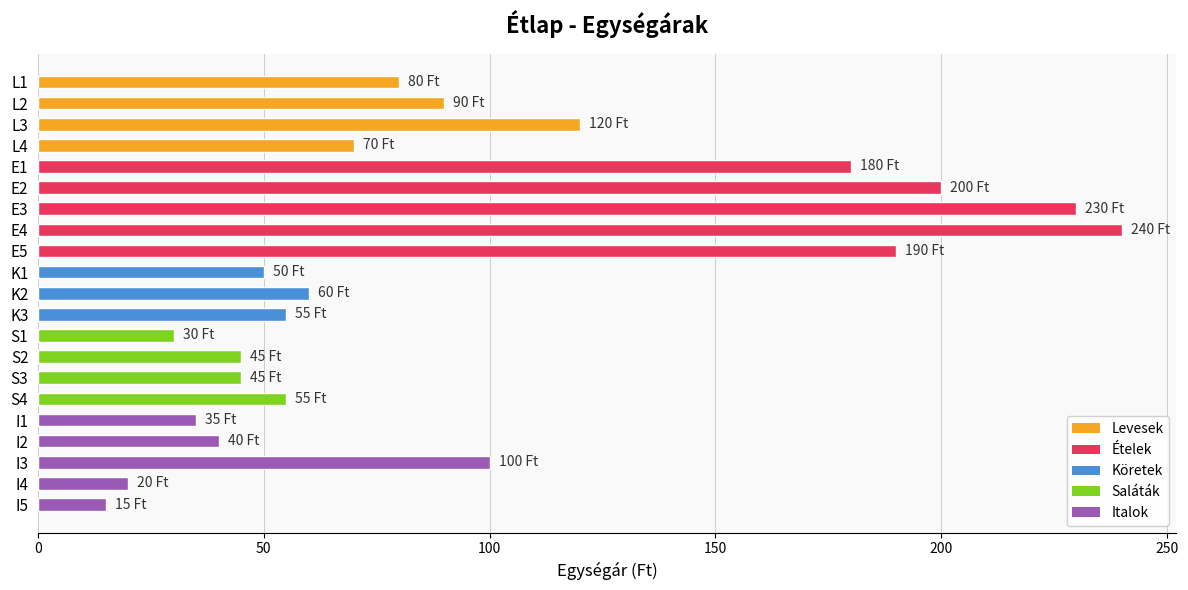

Does the chart contain stacked bars?

No